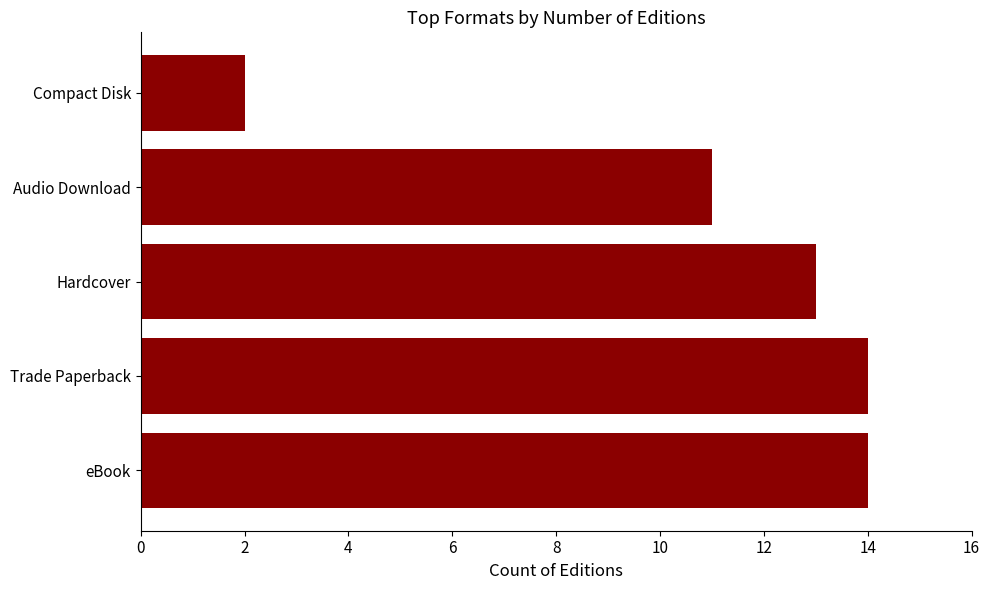

What is the greatest value displayed?

14